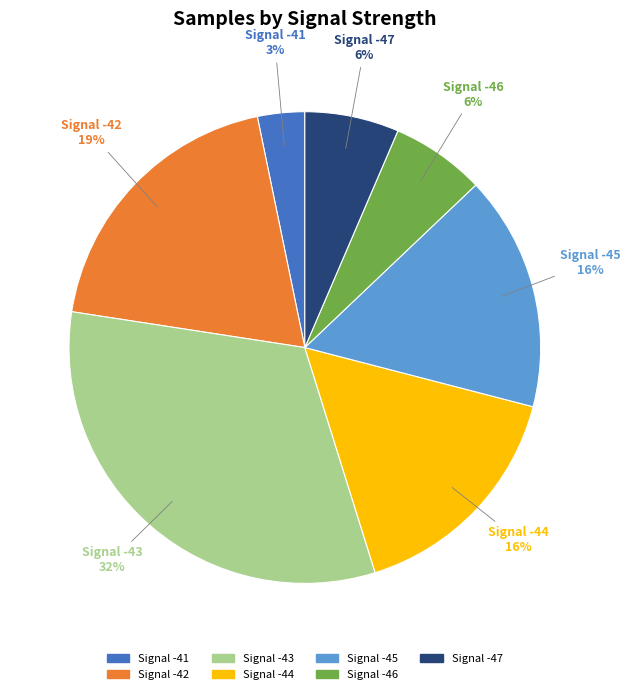

How many segments does this pie chart have?

7